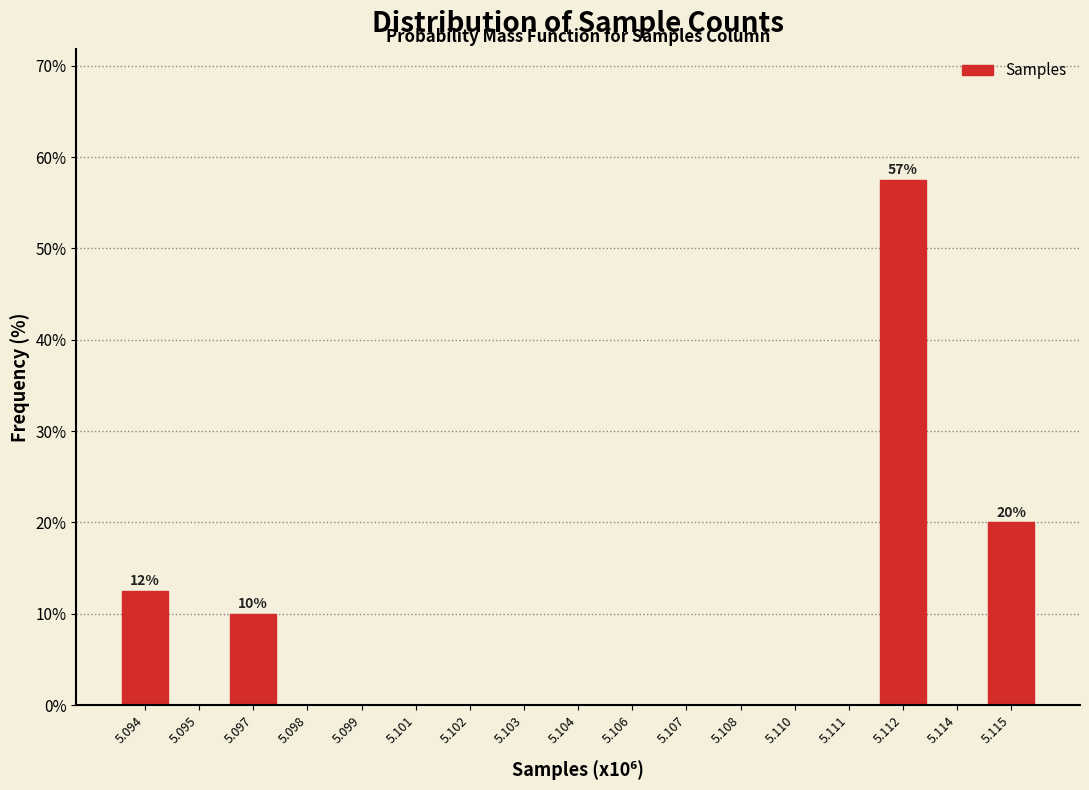

Reading left to right, what are all the values shown in this chart?

5.094=12.5	5.095=0.0	5.097=10.0	5.098=0.0	5.099=0.0	5.101=0.0	5.102=0.0	5.103=0.0	5.104=0.0	5.106=0.0	5.107=0.0	5.108=0.0	5.110=0.0	5.111=0.0	5.112=57.5	5.114=0.0	5.115=20.0